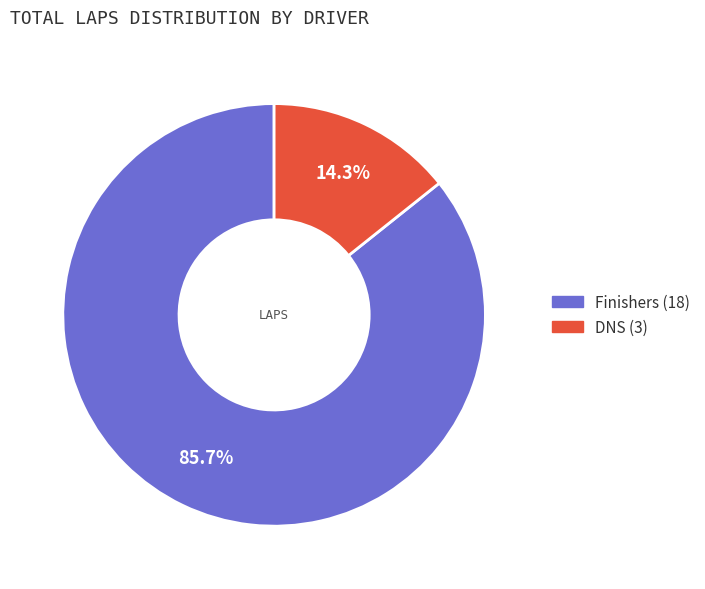

Count the number of slices in the pie.

2